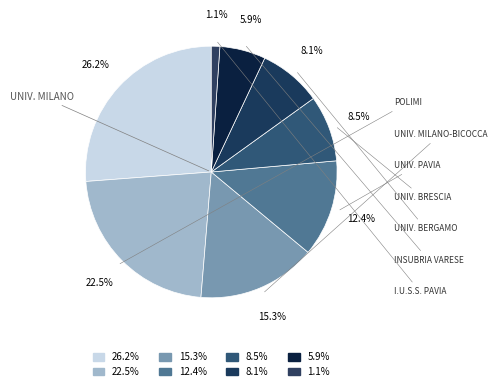

Rank the categories by value from highest to lowest.

UNIVERSITA DEGLI STUDI DI MILANO, POLITECNICO DI MILANO, UNIVERSITA DEGLI STUDI DI MILANO-BICOCCA, UNIVERSITA DEGLI STUDI DI PAVIA, UNIVERSITA DEGLI STUDI DI BRESCIA, UNIVERSITA DEGLI STUDI DI BERGAMO, UNIVERSITA DEGLI STUDI INSUBRIA VARESE, I.U.S.S. - ISTITUTO UNIVERSITARIO